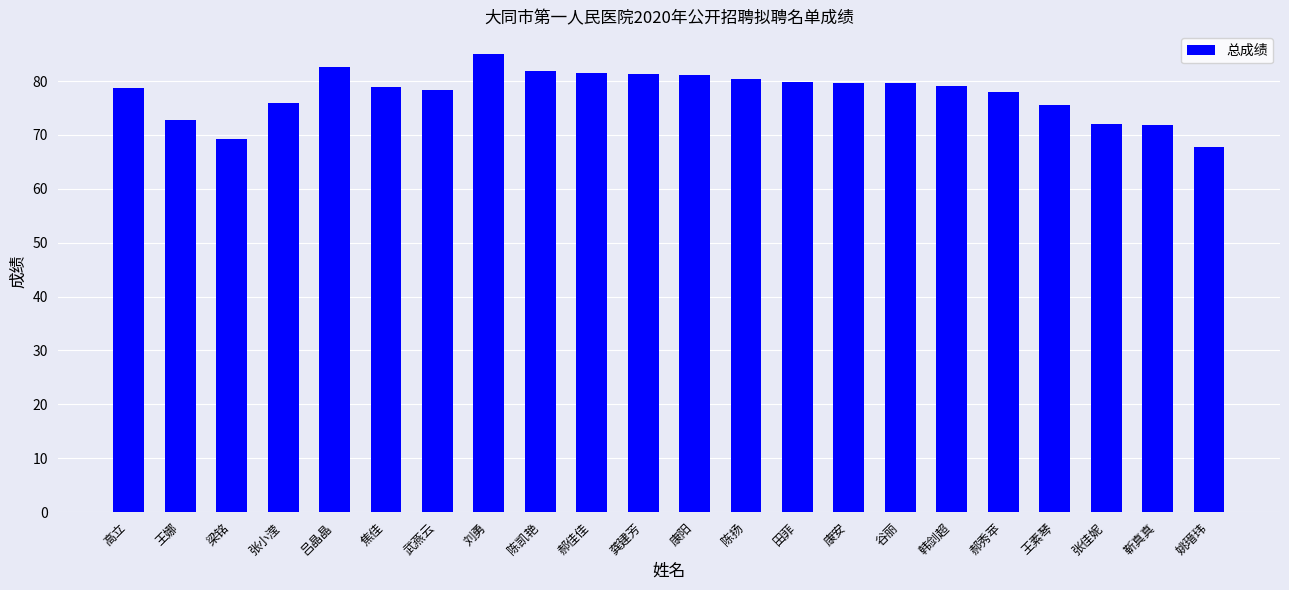

What is the sum of all values?

1710.4